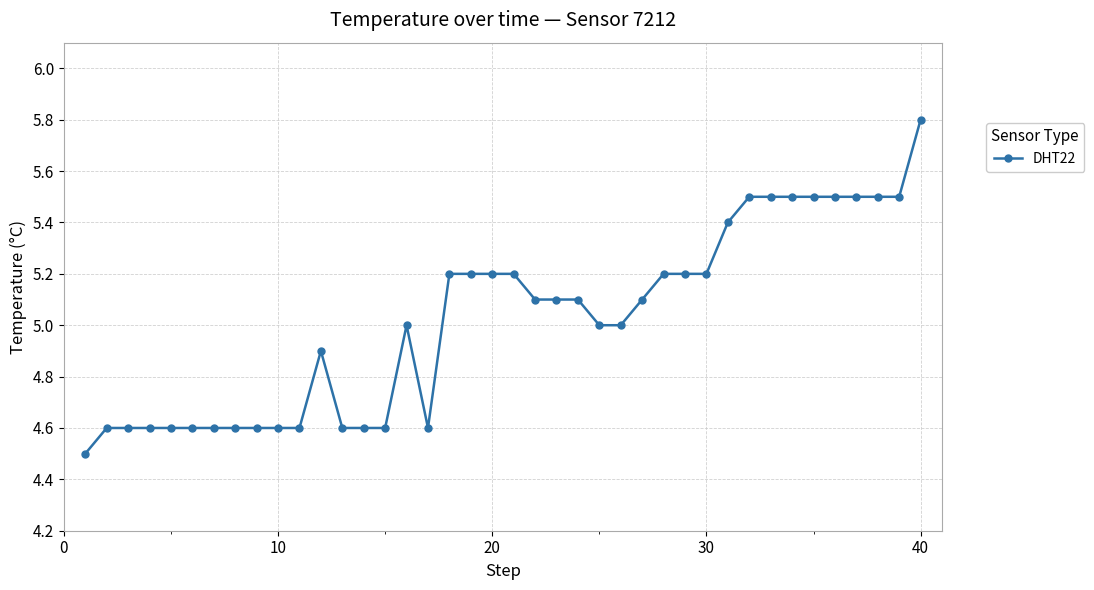

What is the maximum value shown in the chart?

5.8